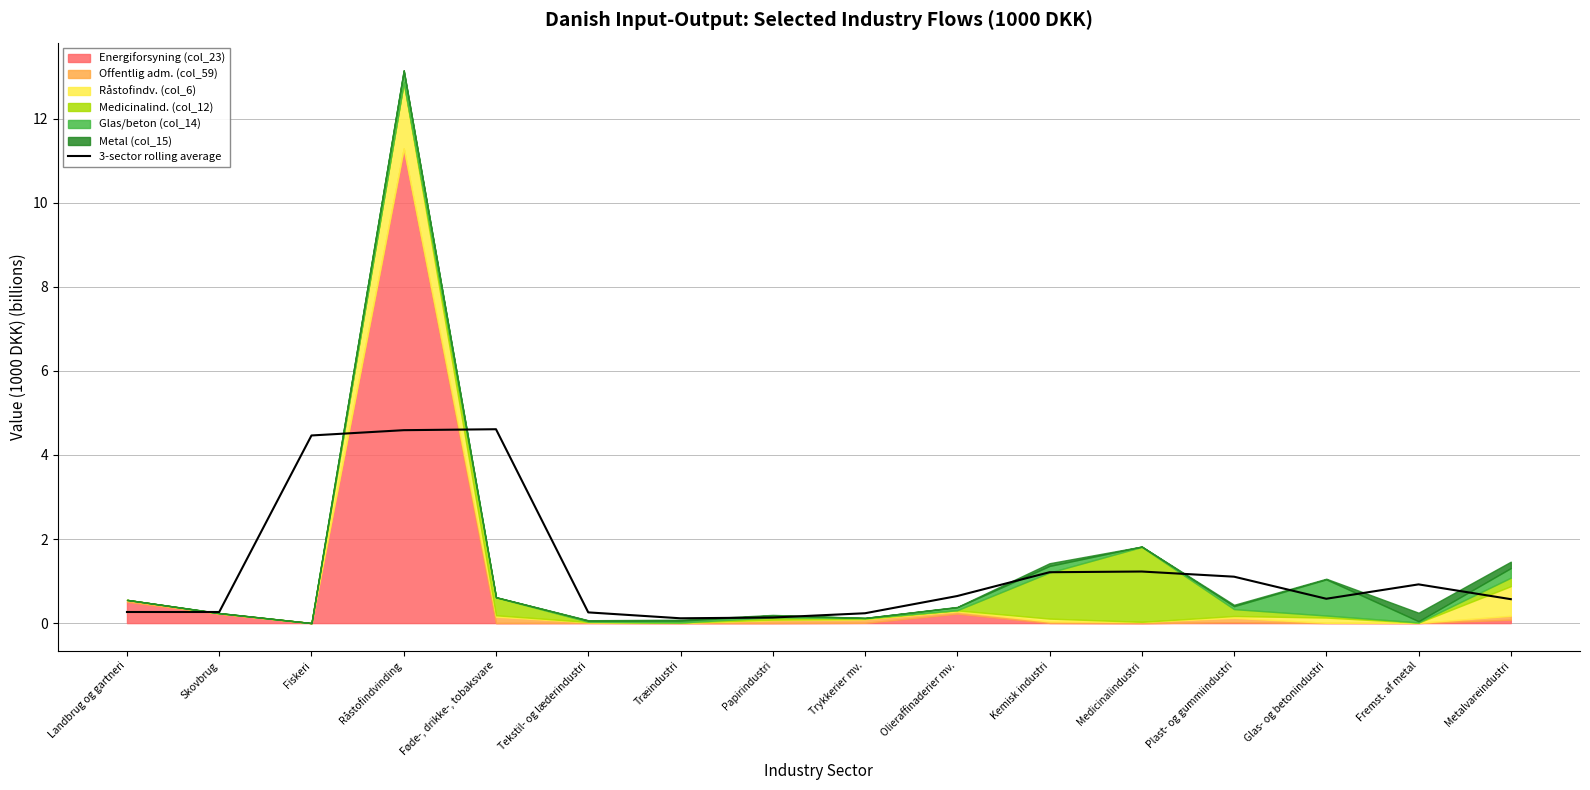

What is the smallest value displayed?

0.1